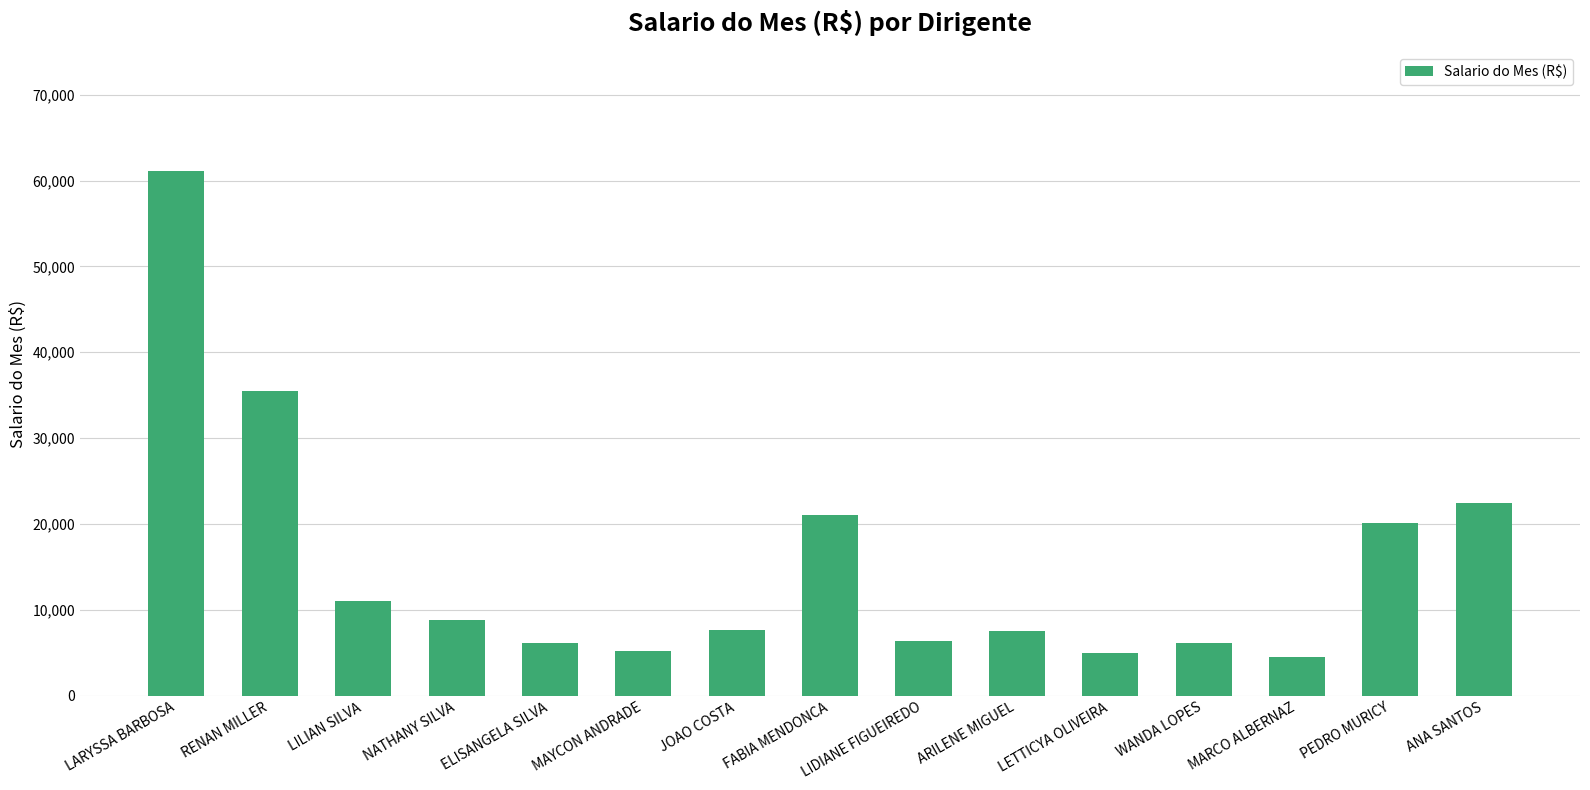

The chart shows a value of 35498.1 at RENAN MILLER. True or false?

True